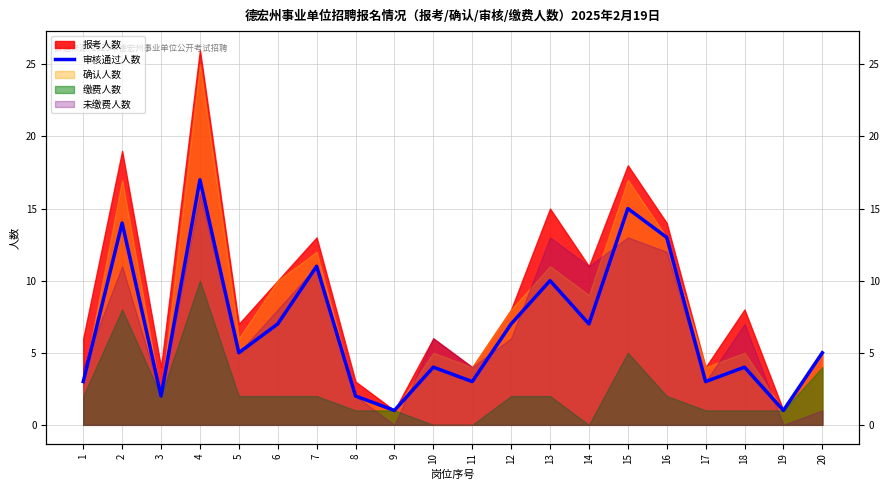

Reading left to right, transcribe all the data shown in this chart.

1=3	2=14	3=2	4=17	5=5	6=7	7=11	8=2	9=1	10=4	11=3	12=7	13=10	14=7	15=15	16=13	17=3	18=4	19=1	20=5